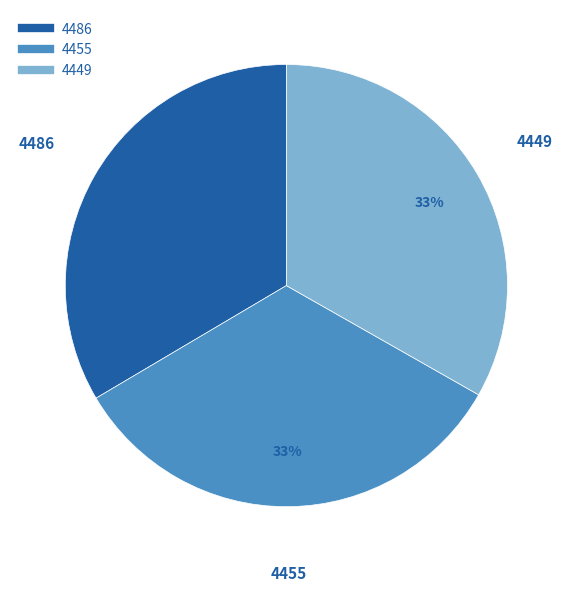

Approximately how many times larger is the value at 4449 compared to 4486?

1.0